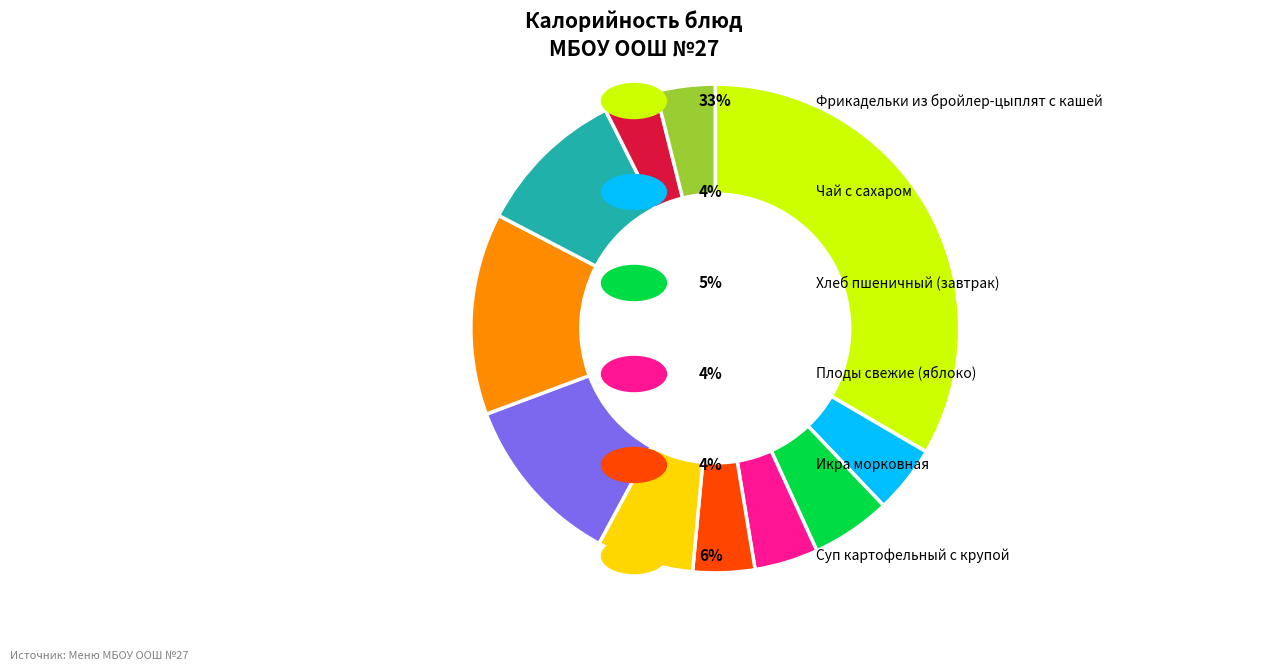

Is there any slice that represents more than half of the pie?

No